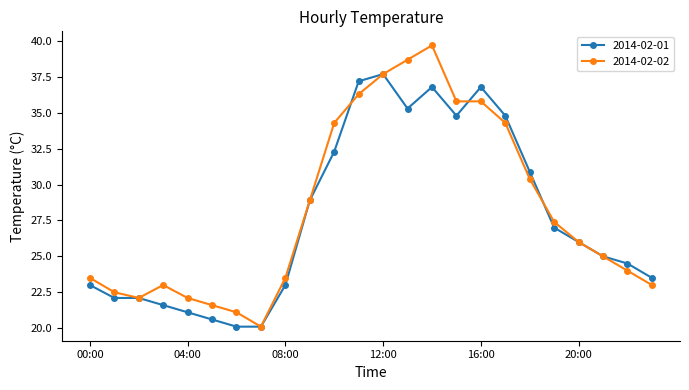

At how many categories does at least one series exceed 27?

11